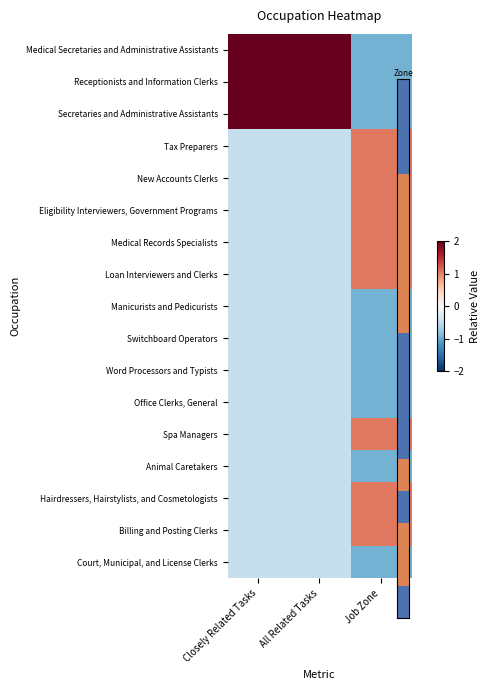

What is the difference between the highest and lowest values at All Related Tasks?

2.6